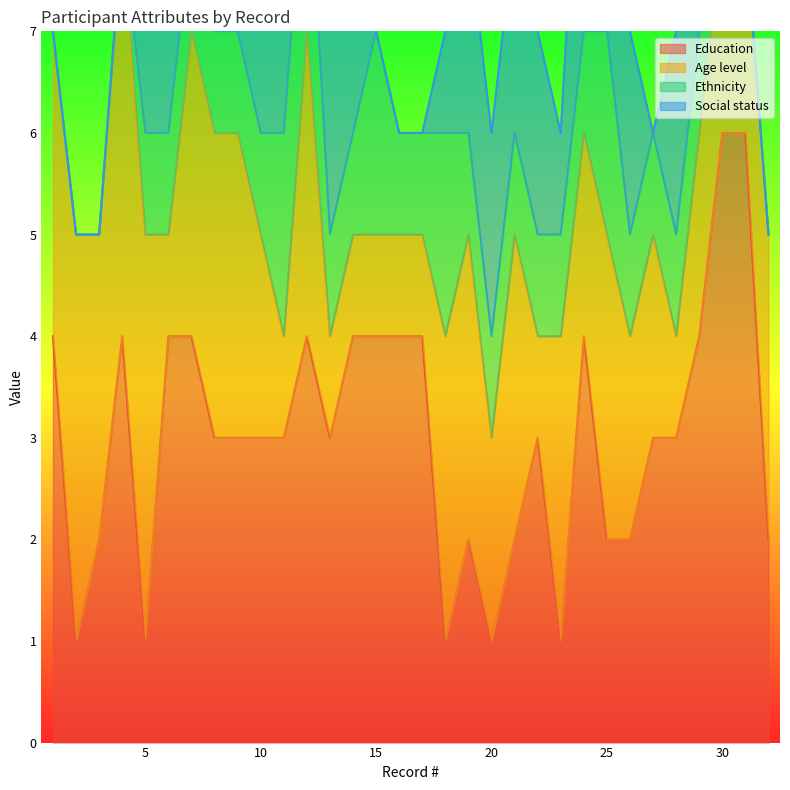

Count the number of data series in this chart.

4